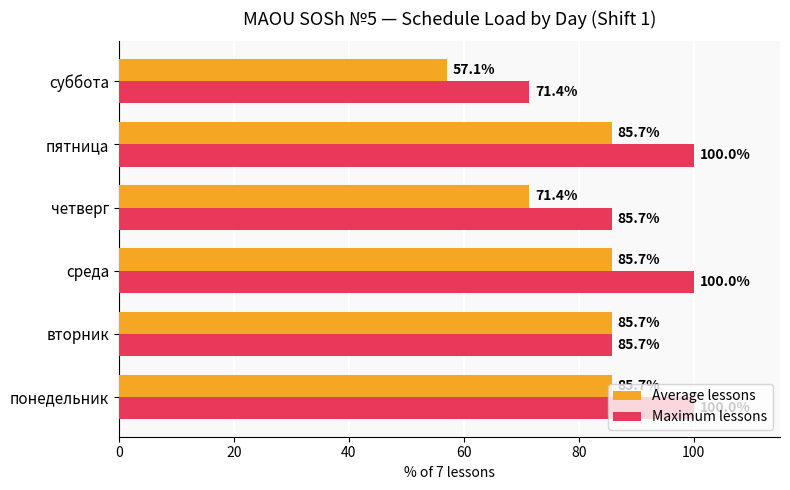

What is the spread (max minus min) of values at понедельник?

14.3